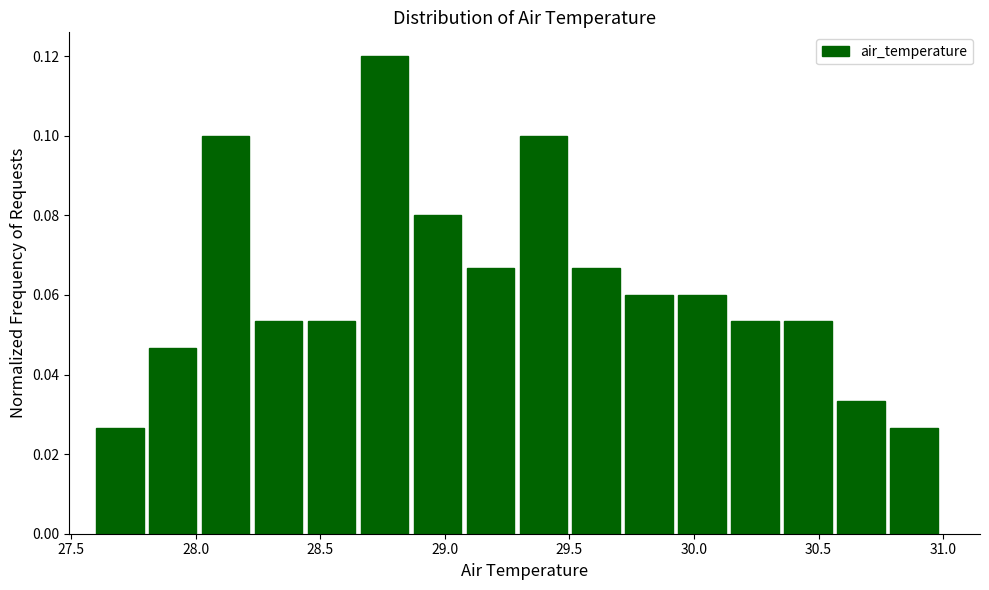

How tall is the bar that spans 29.50 to 29.75 on the x-axis? Neither the bar edges nor the heights are printed on the chart, so give them approximately, as read against the axes.

0.066